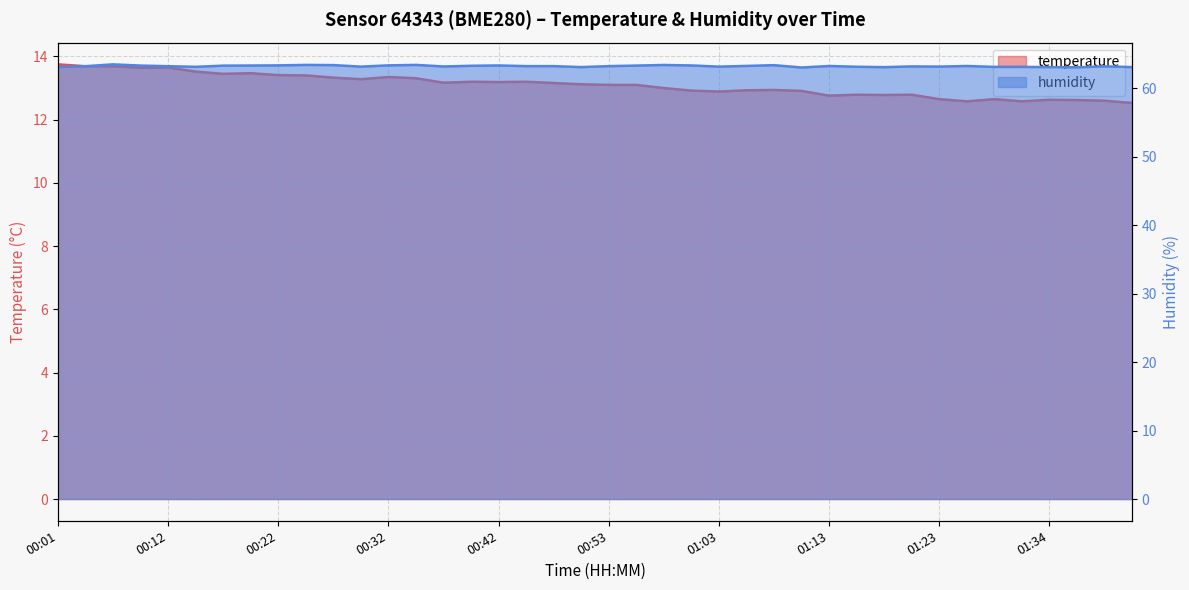

Where is temperature nearest to the value 13?

00:58